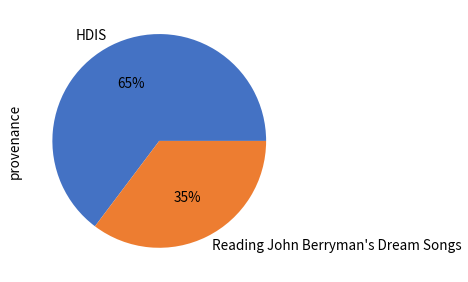

Which category has the biggest portion of the pie?

HDIS